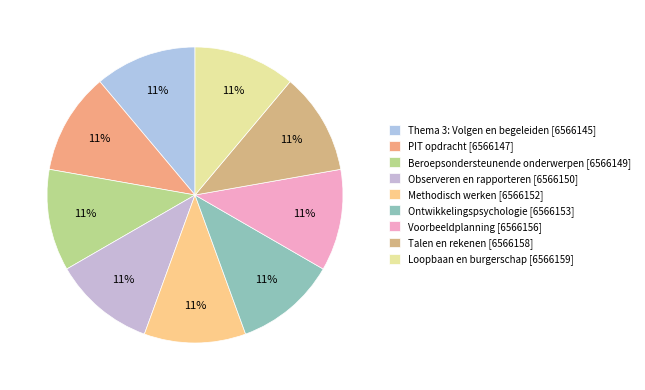

Approximately how many times larger is the value at Loopbaan en burgerschap compared to Ontwikkelingspsychologie?

1.0